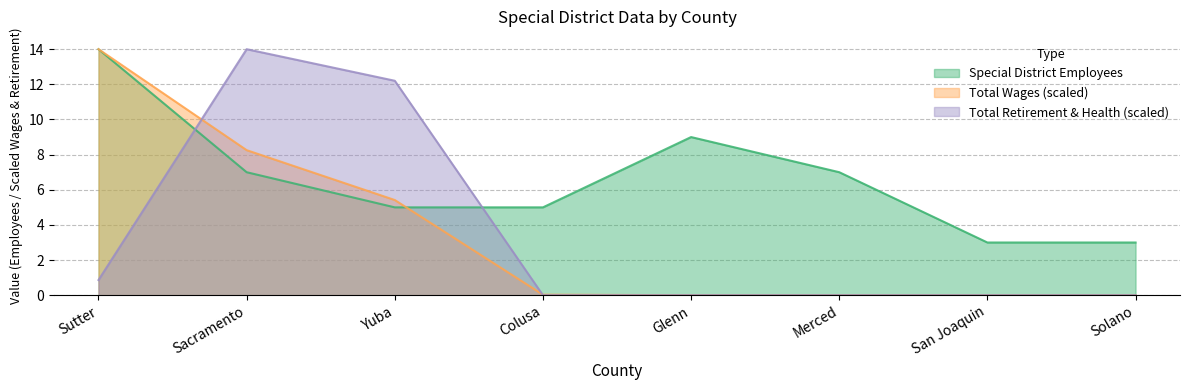

Which series has the widest spread of values?

Total Wages